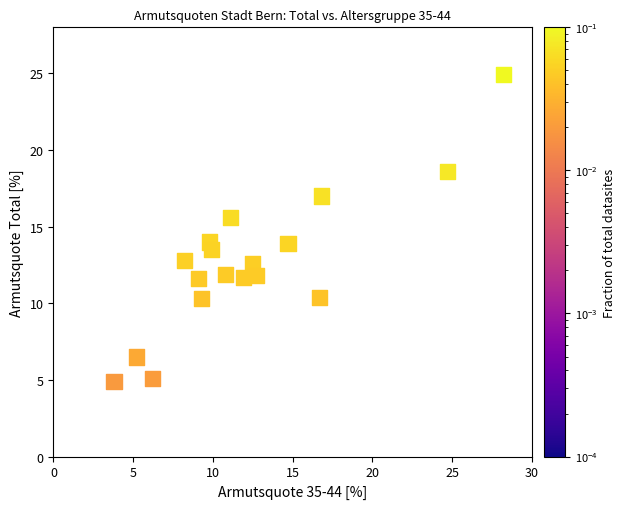

What is the range of X values (max minus min)?

24.4